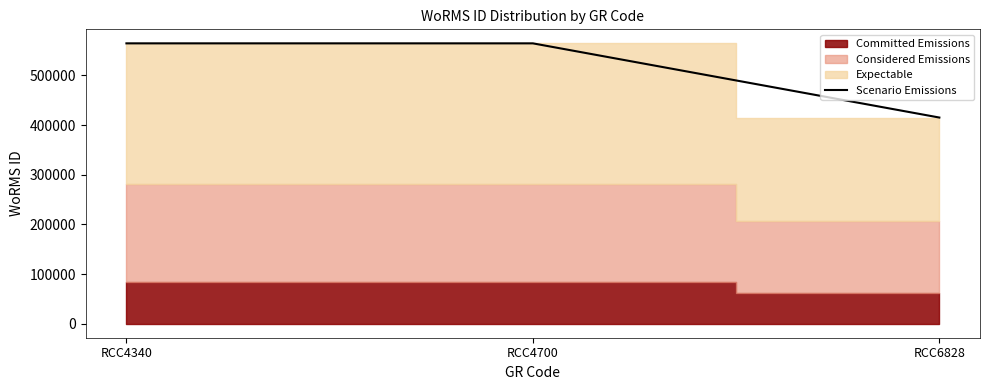

The value at RCC4700 is 564479. True or false?

True